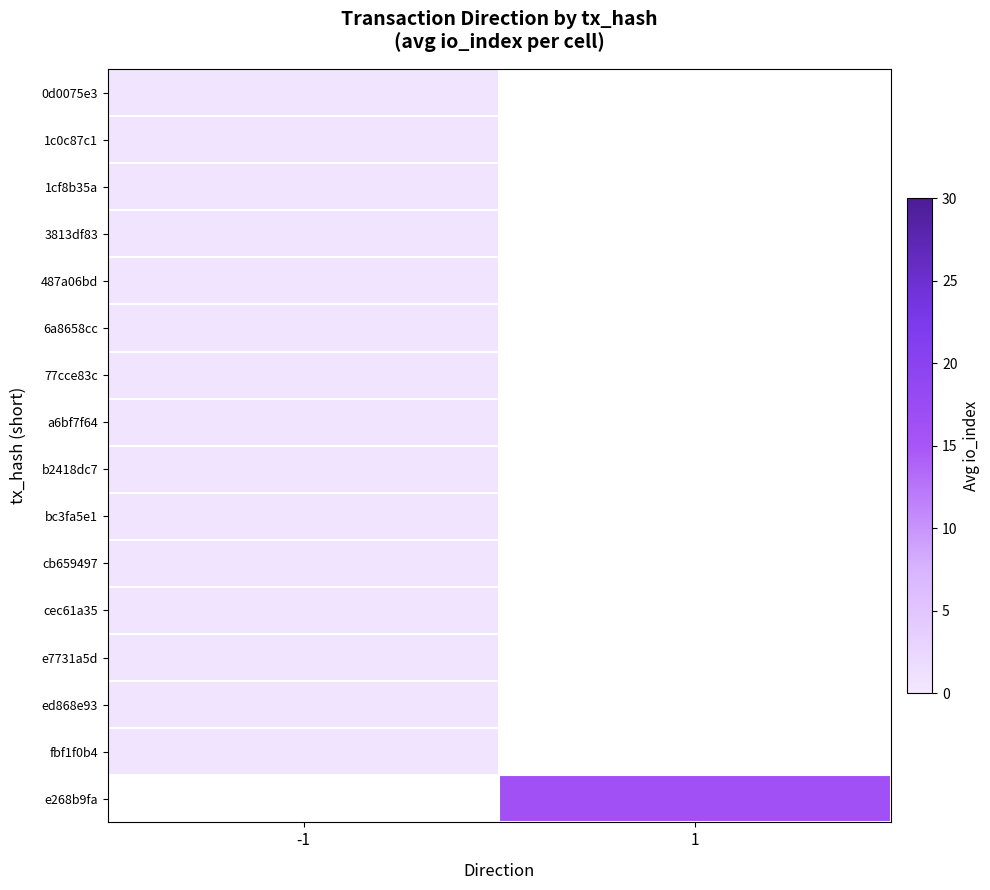

The value of 3813df83 at -1 is 0.2. True or false?

False